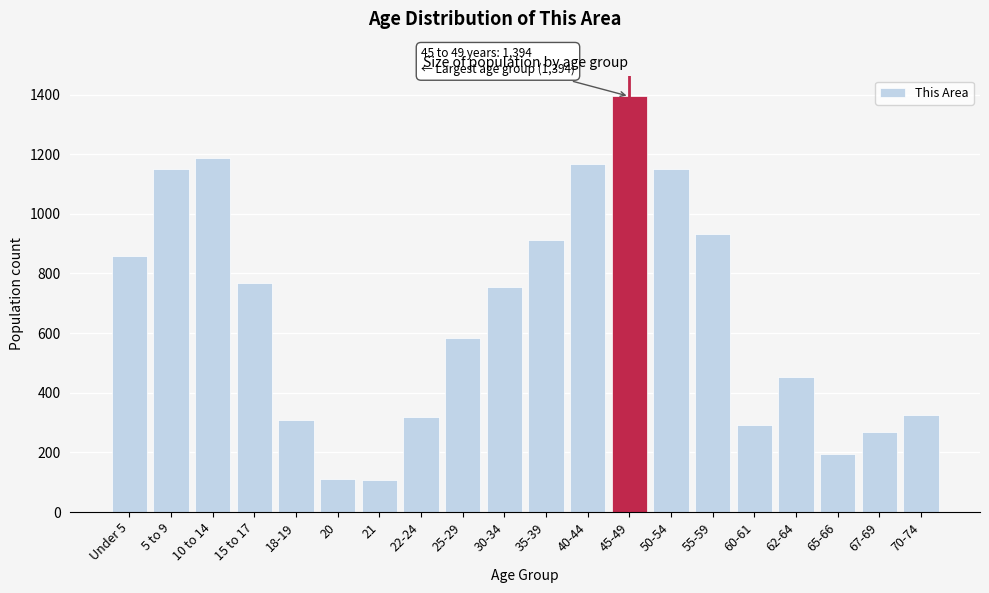

Is it true that the value at 70-74 is 173?

False